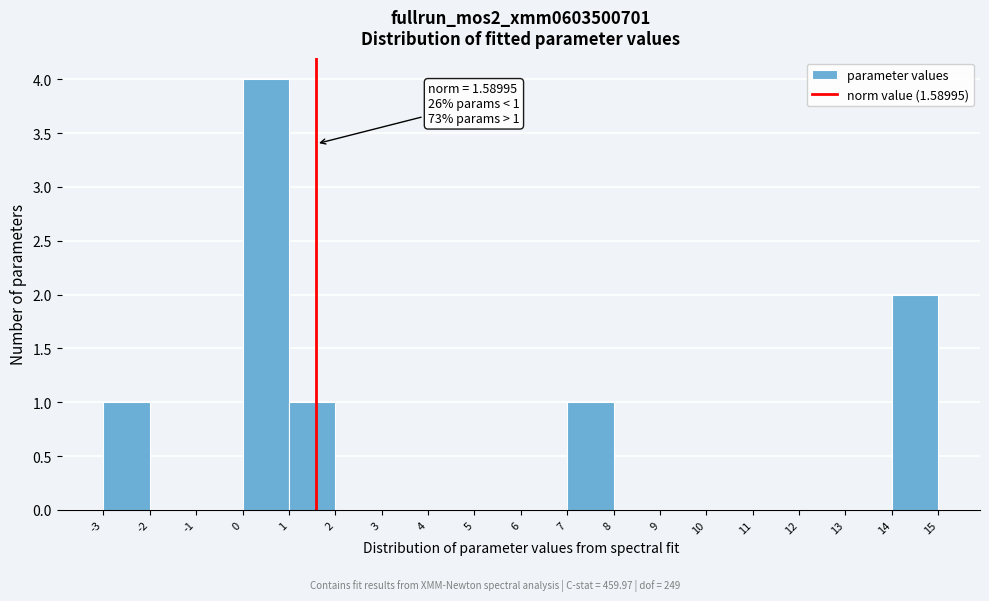

Over which range of the x-axis is the bar tallest?

0 to 1